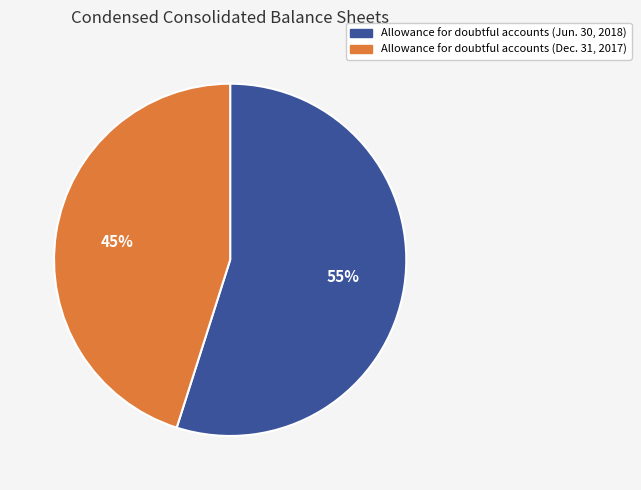

How many segments does this pie chart have?

2